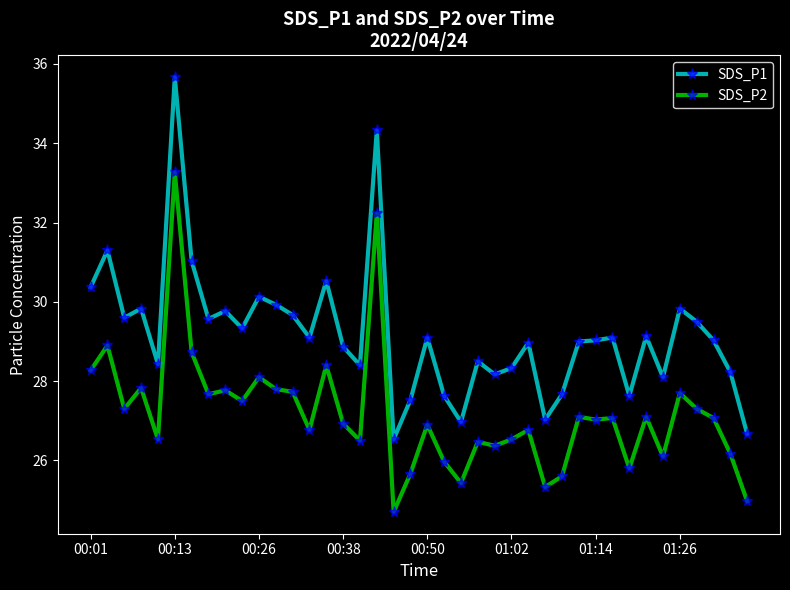

Which series has the largest total across all categories?

SDS_P1